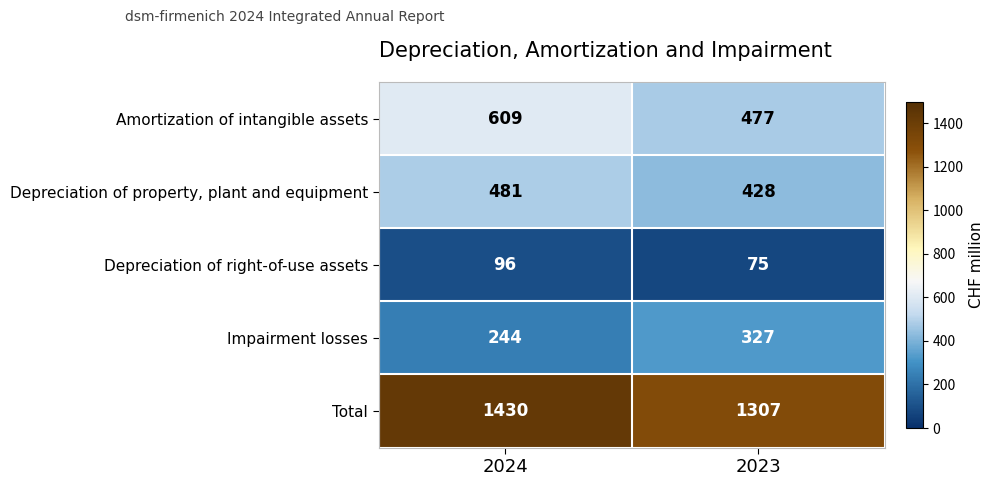

Which label corresponds to the smallest value in the chart?

2023